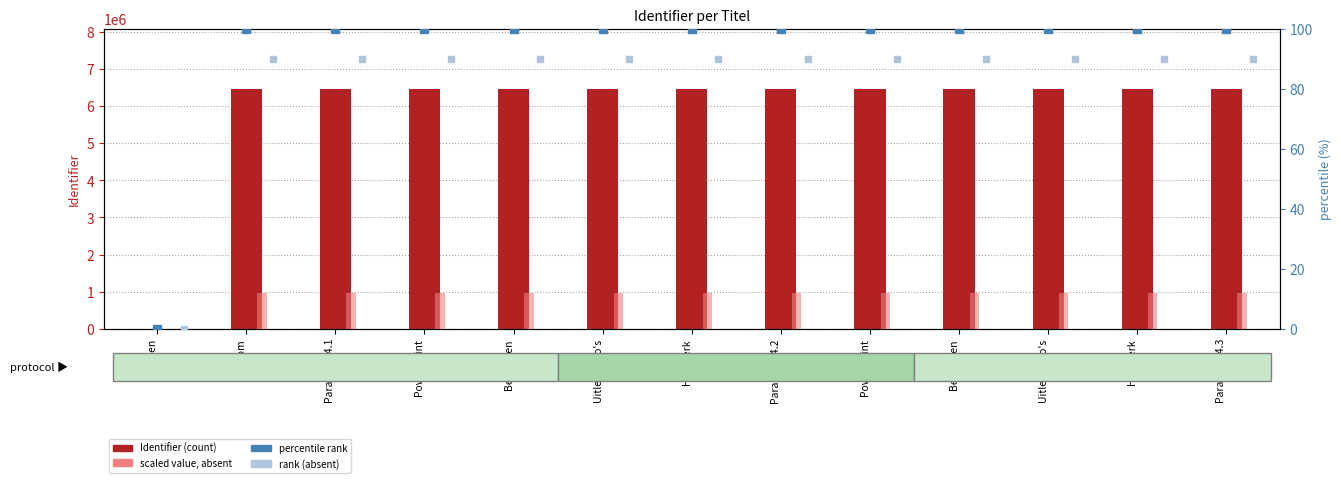

What is the total value across all series at Huiswerk?

7444840.3